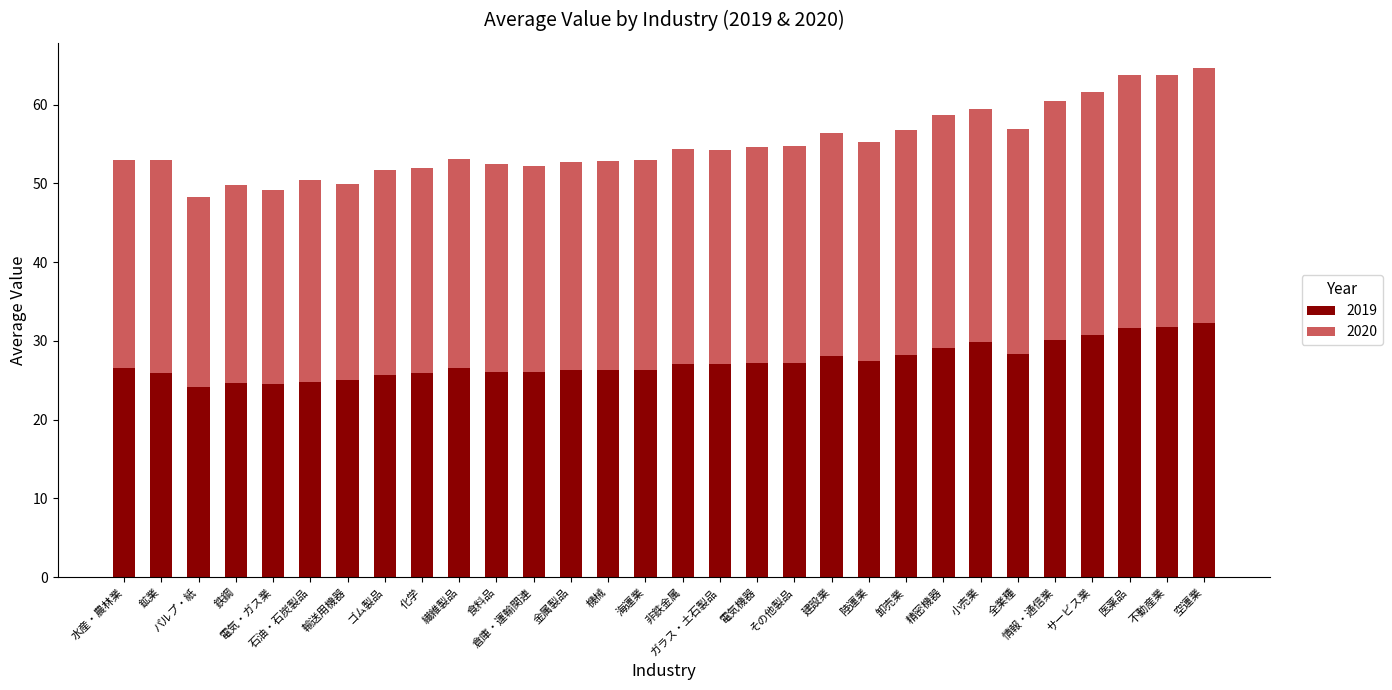

What is the minimum value for 2019?

24.2